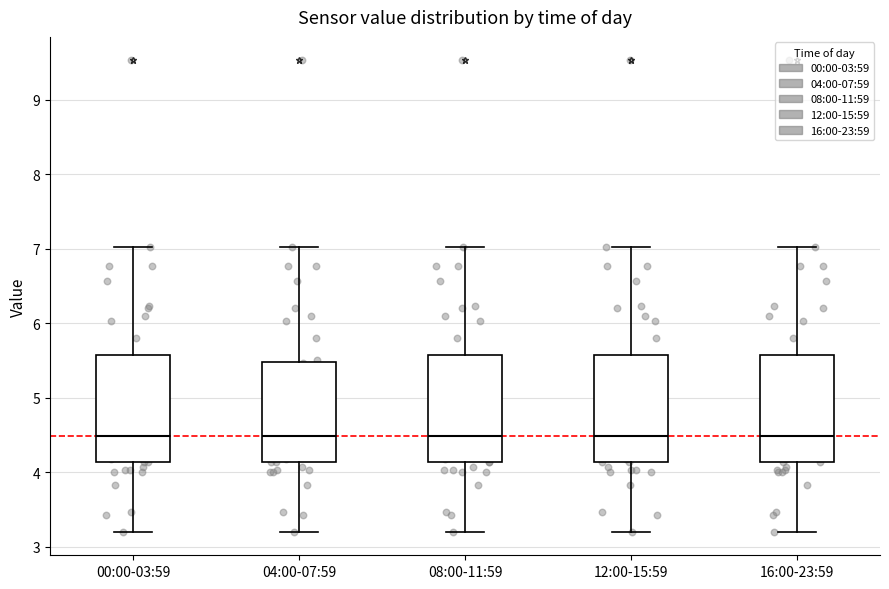

Reading left to right, read every box against the y-axis: the position of its median line, the range the box covers, and the ends of its whiskers. The values are not printed on the chart, so give them approximately, as read against the axis.

00:00-03:59: median 4.5, box 4.1 to 5.6, whiskers 3.2 to 7.0
04:00-07:59: median 4.5, box 4.1 to 5.5, whiskers 3.2 to 7.0
08:00-11:59: median 4.5, box 4.1 to 5.6, whiskers 3.2 to 7.0
12:00-15:59: median 4.5, box 4.1 to 5.6, whiskers 3.2 to 7.0
16:00-23:59: median 4.5, box 4.1 to 5.6, whiskers 3.2 to 7.0